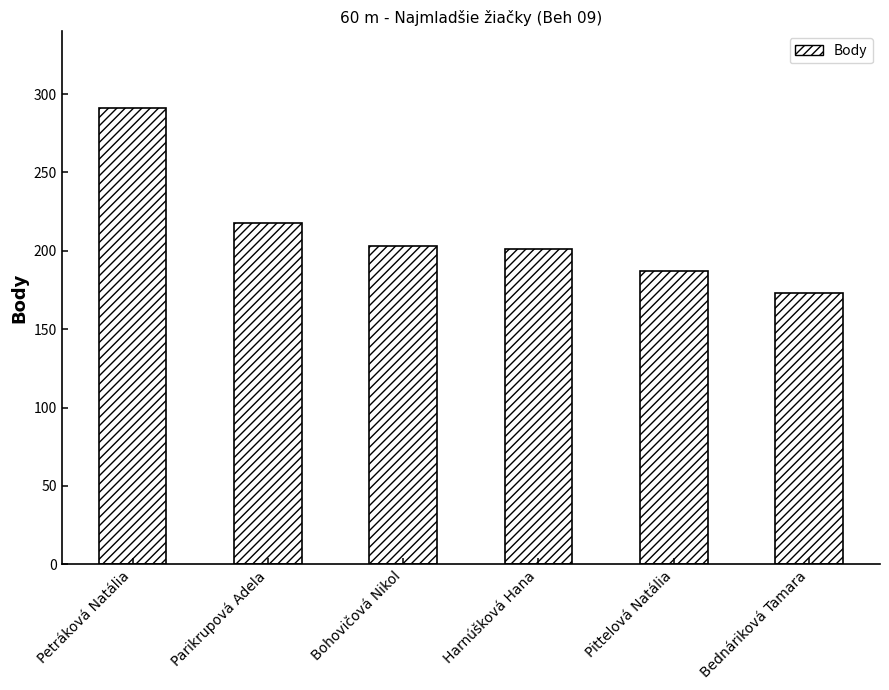

Is it true that the value at Harnúšková Hana is 346?

False